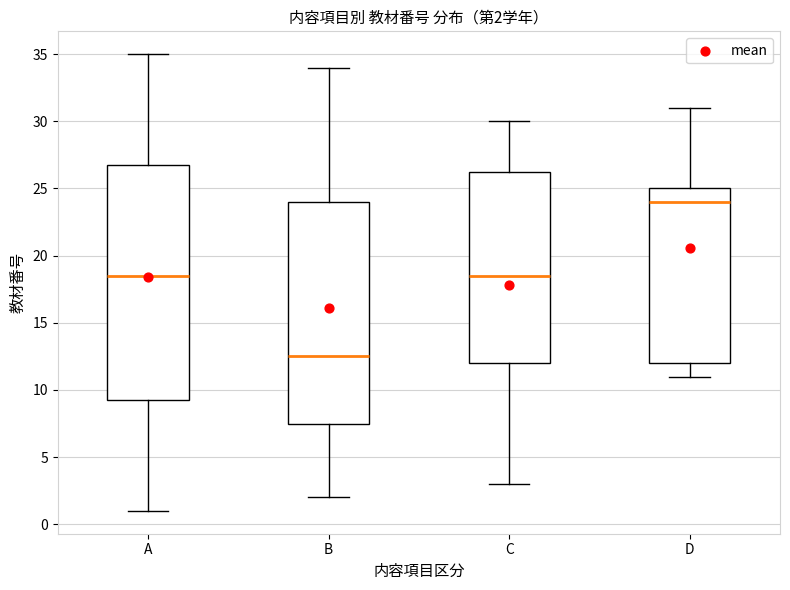

Comparing the boxes themselves (not the whiskers), which one is the tallest?

A